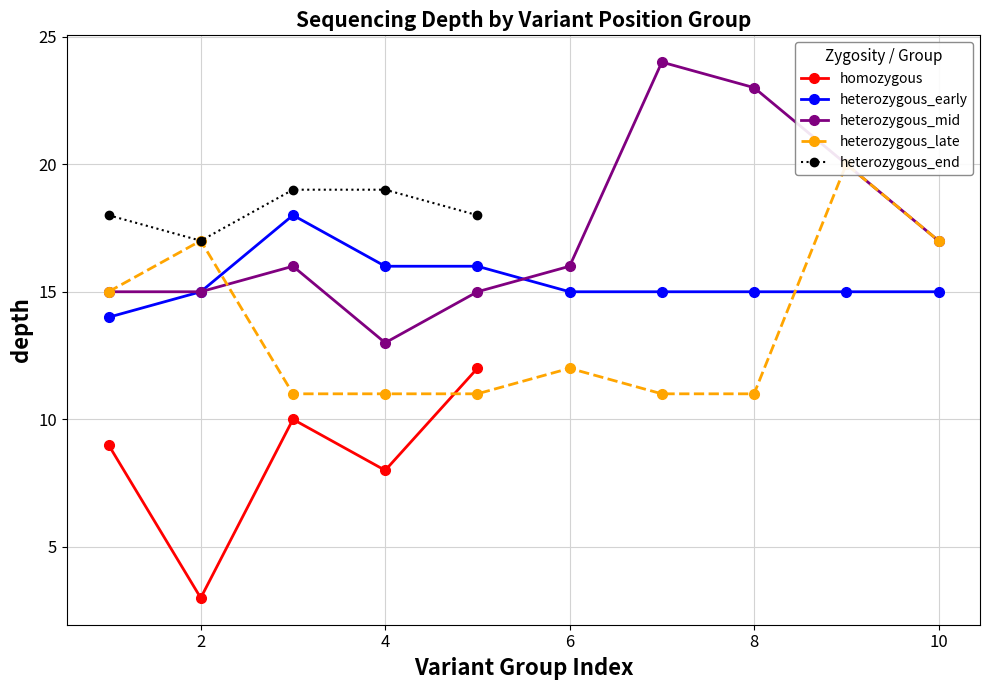

How many values are below 9?

2